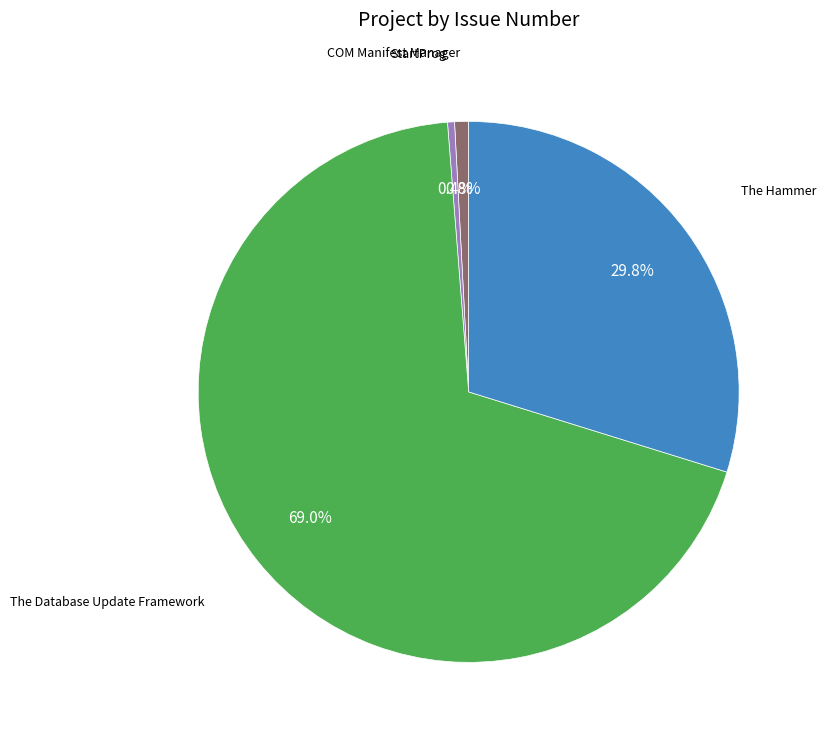

Count the number of slices in the pie.

4